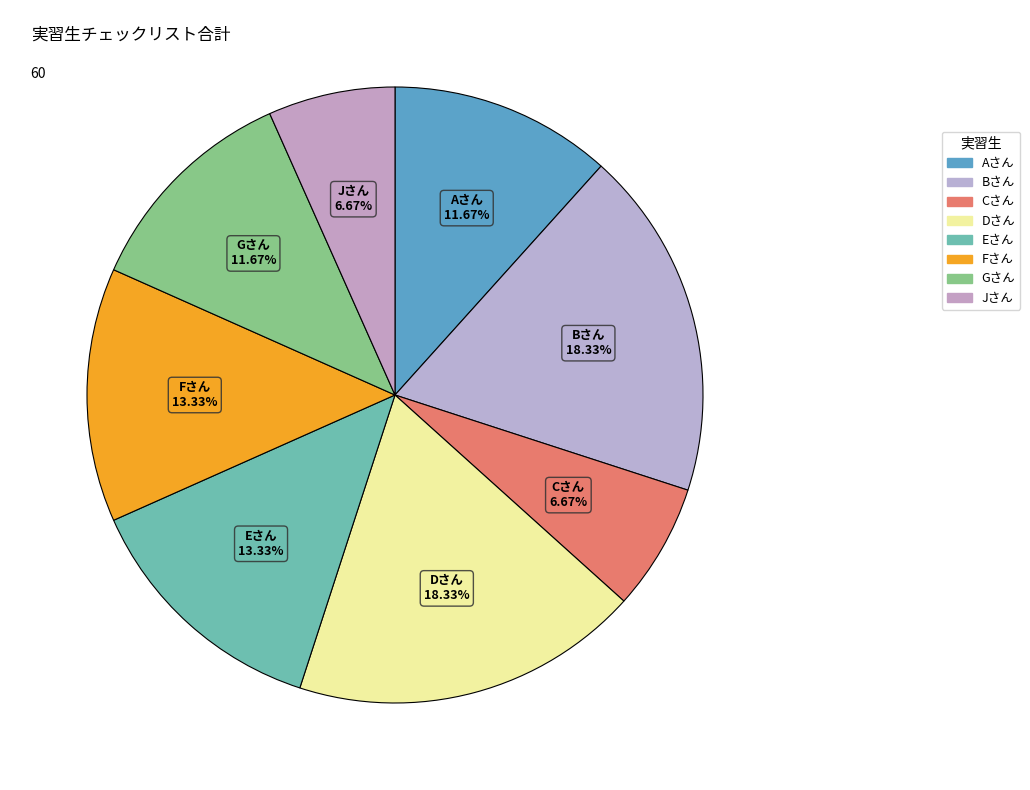

Is there any slice that represents more than half of the pie?

No